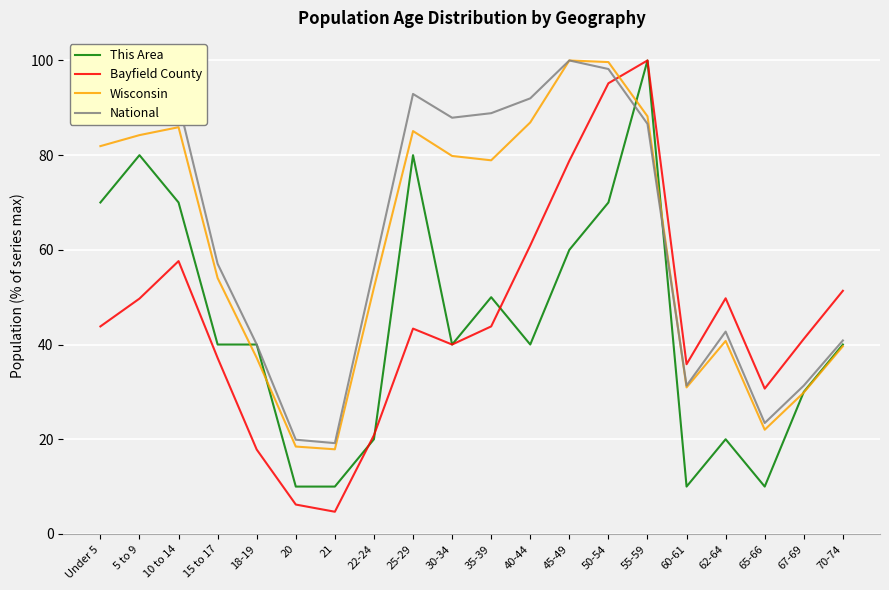

How many values in the National series exceed 86?

10